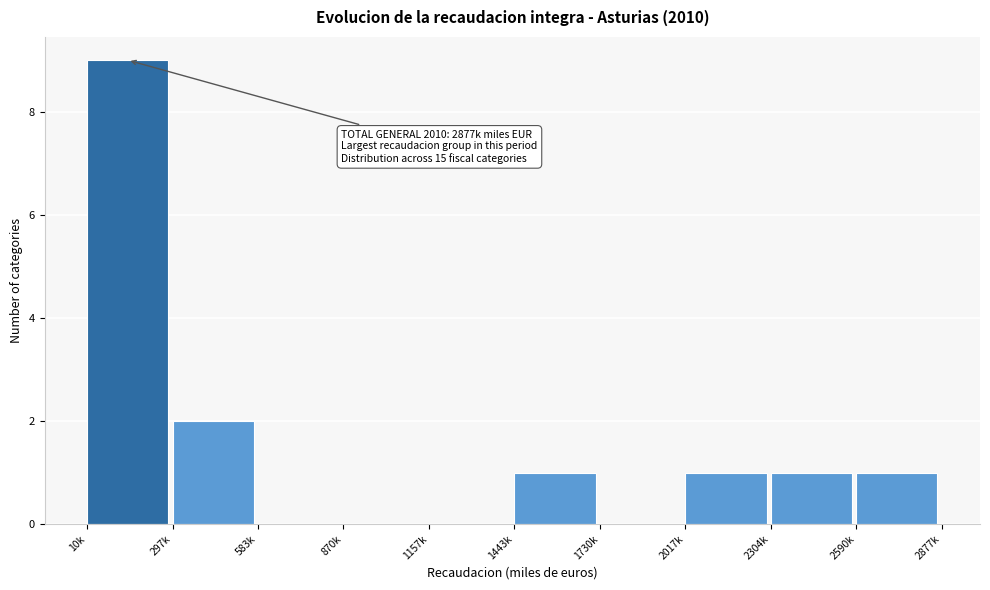

Reading left to right, transcribe all the data shown in this chart.

10k=9	297k=2	583k=0	870k=0	1157k=0	1443k=1	1730k=0	2017k=1	2304k=1	2590k=1